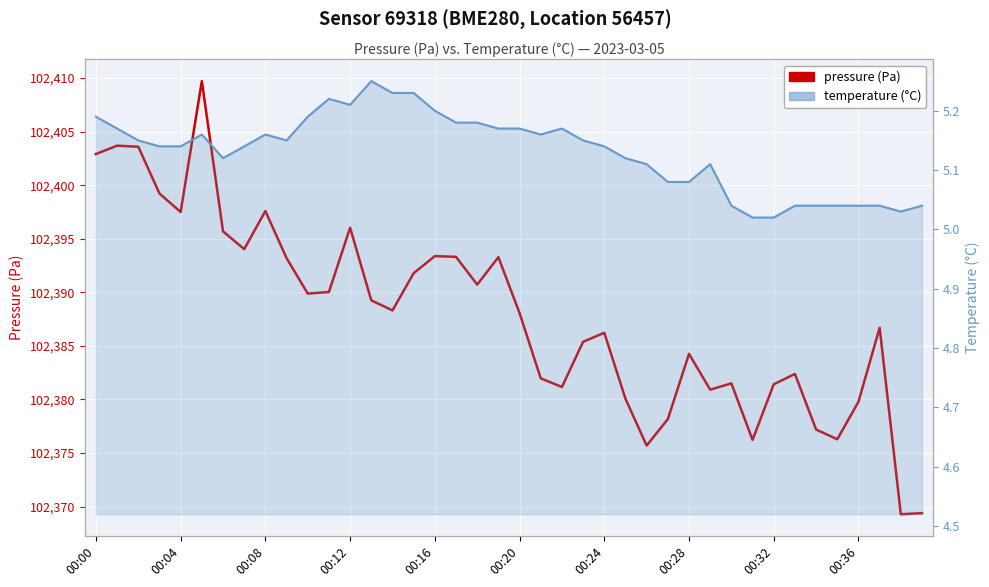

True or false: pressure (Pa) and temperature (°C) intersect in this chart.

False